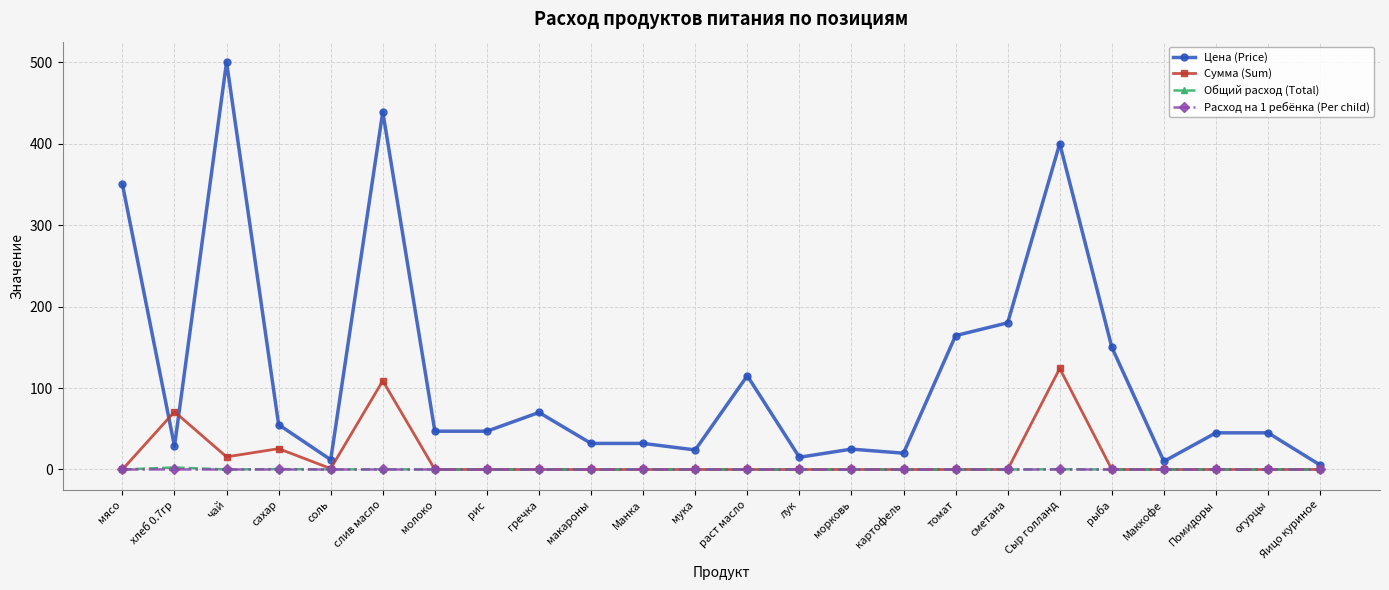

Where is Сумма (Sum) nearest to the value 62?

хлеб 0.7гр